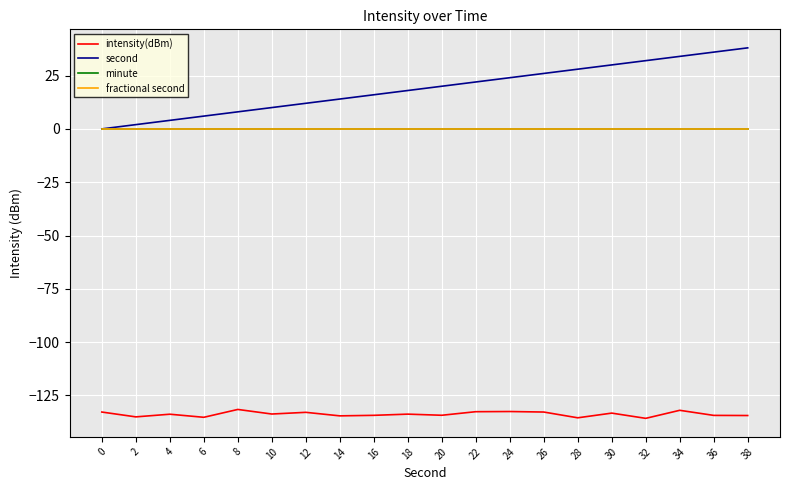

In intensity(dBm), how many points are higher than both neighbors (excluding endpoints)?

7